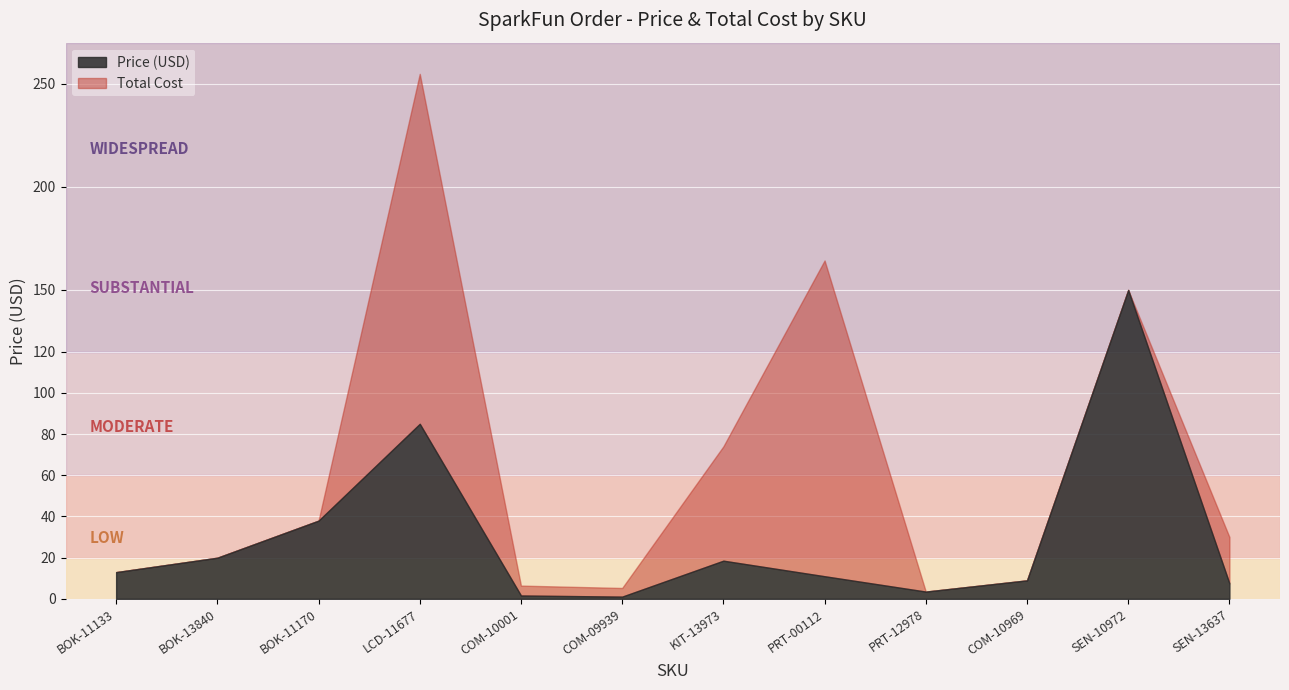

List the labels in order of Price (USD) value, smallest first.

COM-09939, COM-10001, PRT-12978, SEN-13637, COM-10969, PRT-00112, BOK-11133, KIT-13973, BOK-13840, BOK-11170, LCD-11677, SEN-10972